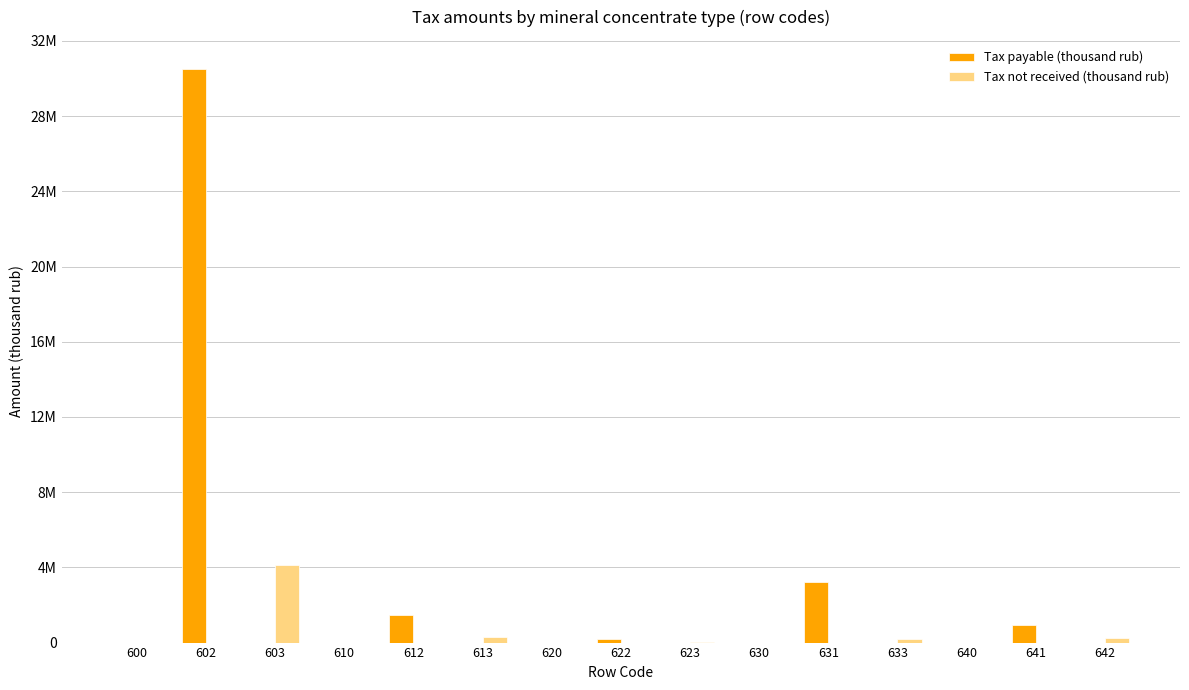

Does the chart contain stacked bars?

No